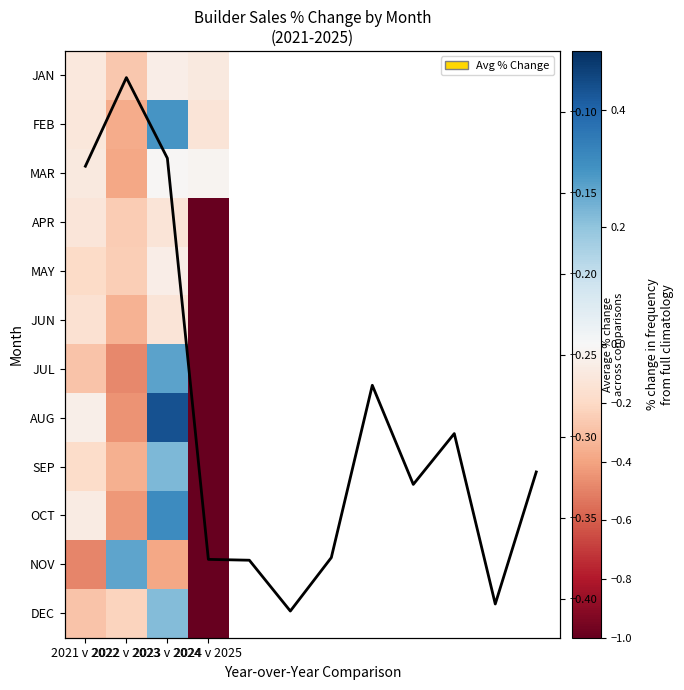

Reading right to left, transcribe all the data shown in this chart.

JAN: 2024 v 2025=-0.1	2023 v 2024=-0.1	2022 v 2023=-0.3	2021 v 2022=-0.1
FEB: 2024 v 2025=-0.1	2023 v 2024=0.3	2022 v 2023=-0.4	2021 v 2022=-0.1
MAR: 2024 v 2025=-0.0	2023 v 2024=-0.0	2022 v 2023=-0.4	2021 v 2022=-0.1
APR: 2024 v 2025=-1.0	2023 v 2024=-0.1	2022 v 2023=-0.3	2021 v 2022=-0.1
MAY: 2024 v 2025=-1.0	2023 v 2024=-0.1	2022 v 2023=-0.2	2021 v 2022=-0.2
JUN: 2024 v 2025=-1.0	2023 v 2024=-0.1	2022 v 2023=-0.3	2021 v 2022=-0.2
JUL: 2024 v 2025=-1.0	2023 v 2024=0.3	2022 v 2023=-0.5	2021 v 2022=-0.3
AUG: 2024 v 2025=-1.0	2023 v 2024=0.4	2022 v 2023=-0.4	2021 v 2022=-0.1
SEP: 2024 v 2025=-1.0	2023 v 2024=0.2	2022 v 2023=-0.4	2021 v 2022=-0.2
OCT: 2024 v 2025=-1.0	2023 v 2024=0.3	2022 v 2023=-0.4	2021 v 2022=-0.1
NOV: 2024 v 2025=-1.0	2023 v 2024=-0.4	2022 v 2023=0.3	2021 v 2022=-0.5
DEC: 2024 v 2025=-1.0	2023 v 2024=0.2	2022 v 2023=-0.2	2021 v 2022=-0.3